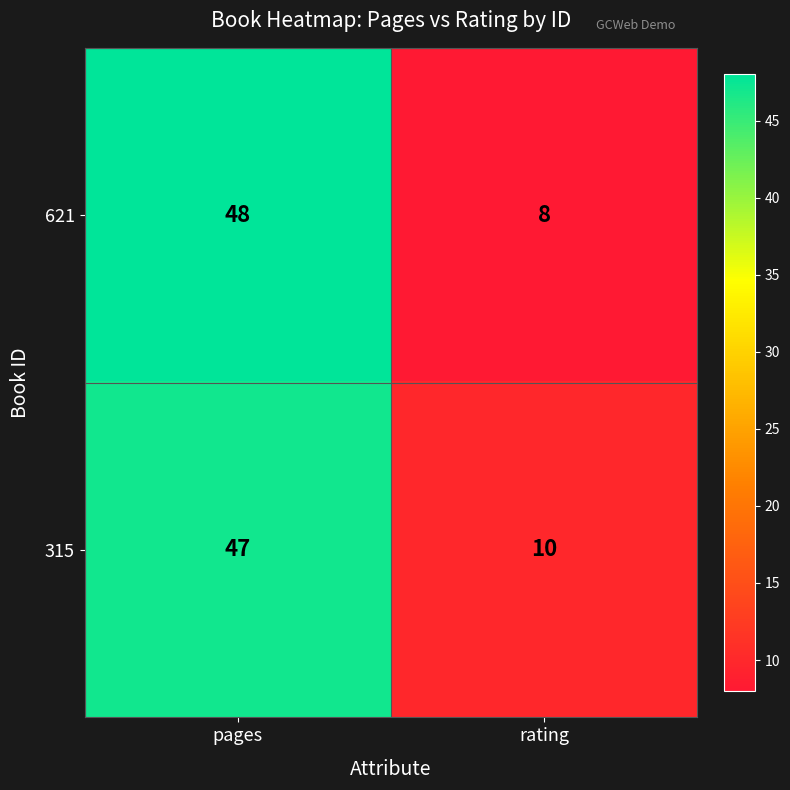

At which category does the chart reach its peak across all series?

pages